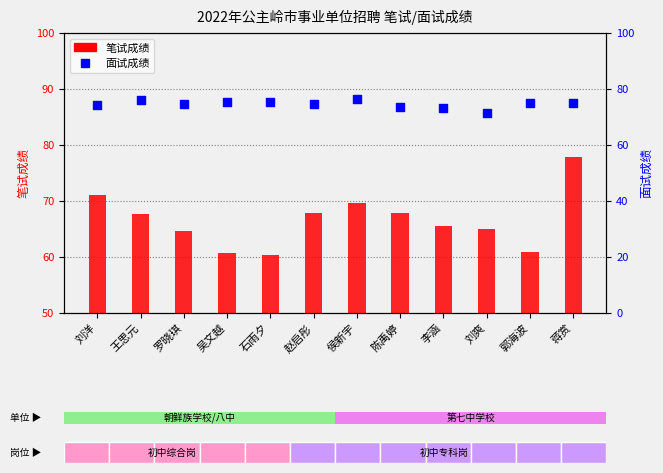

What is the total value across all series at 侯新宇?

146.1